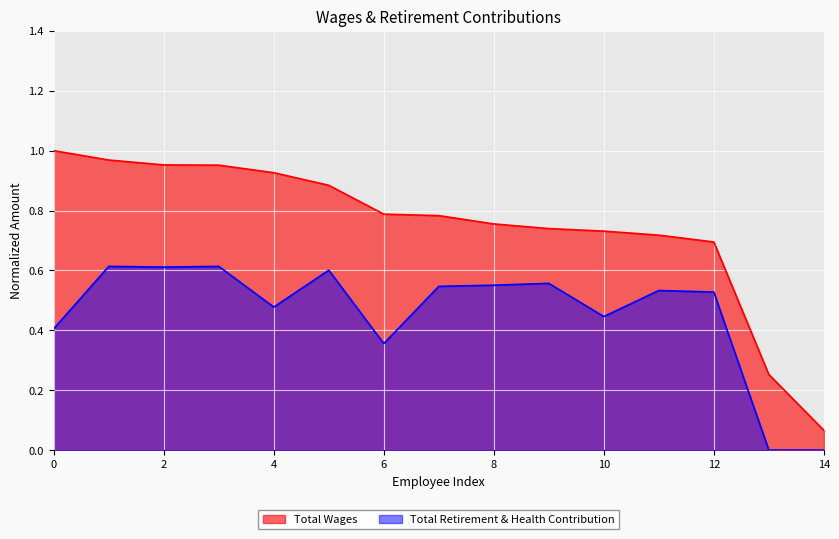

Which series has the widest spread of values?

Total Wages